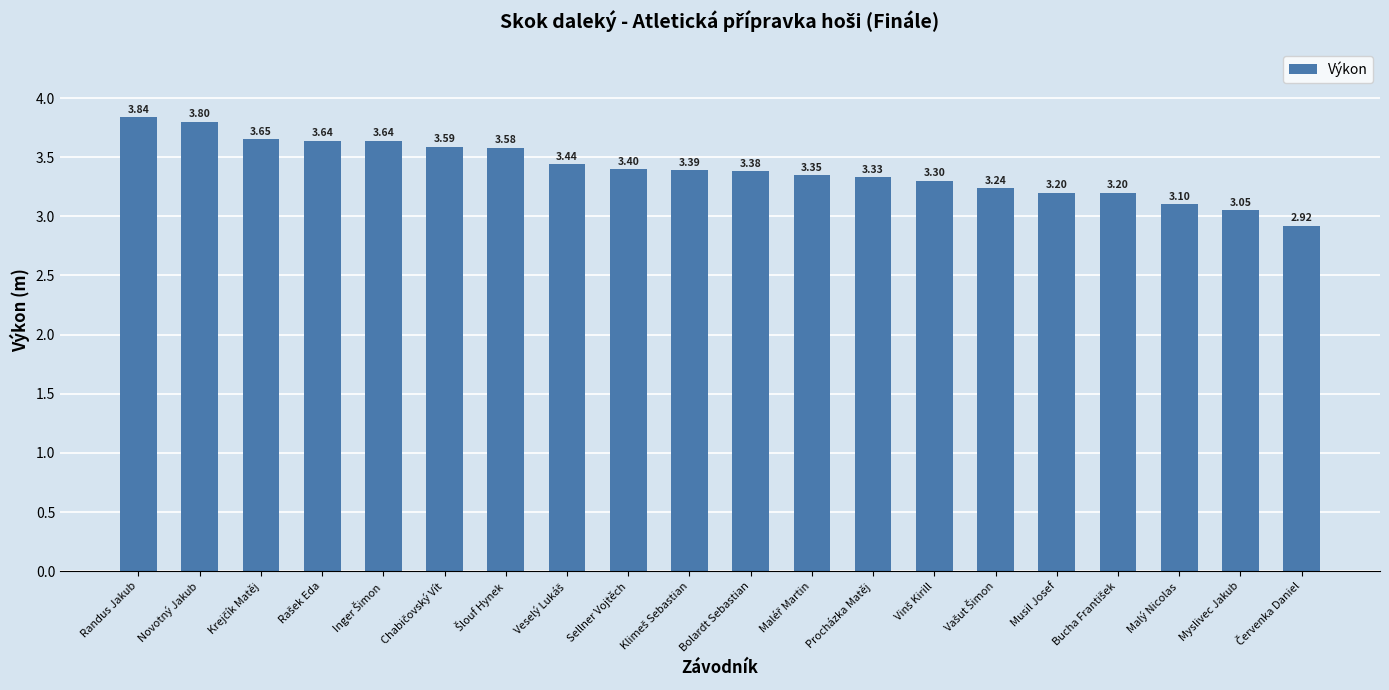

Where does the data first go above 3?

Randus Jakub